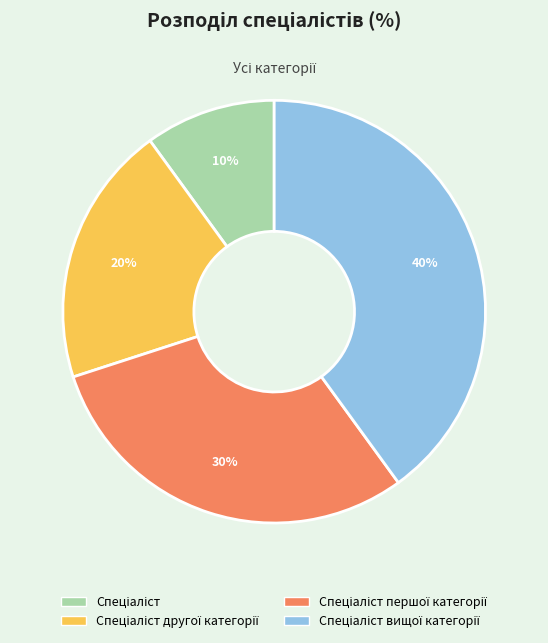

How many segments does this pie chart have?

4